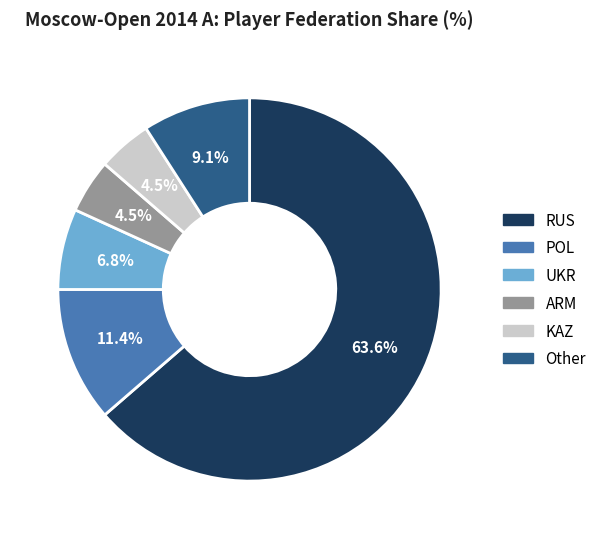

To the nearest percent, what portion does UKR represent?

7%